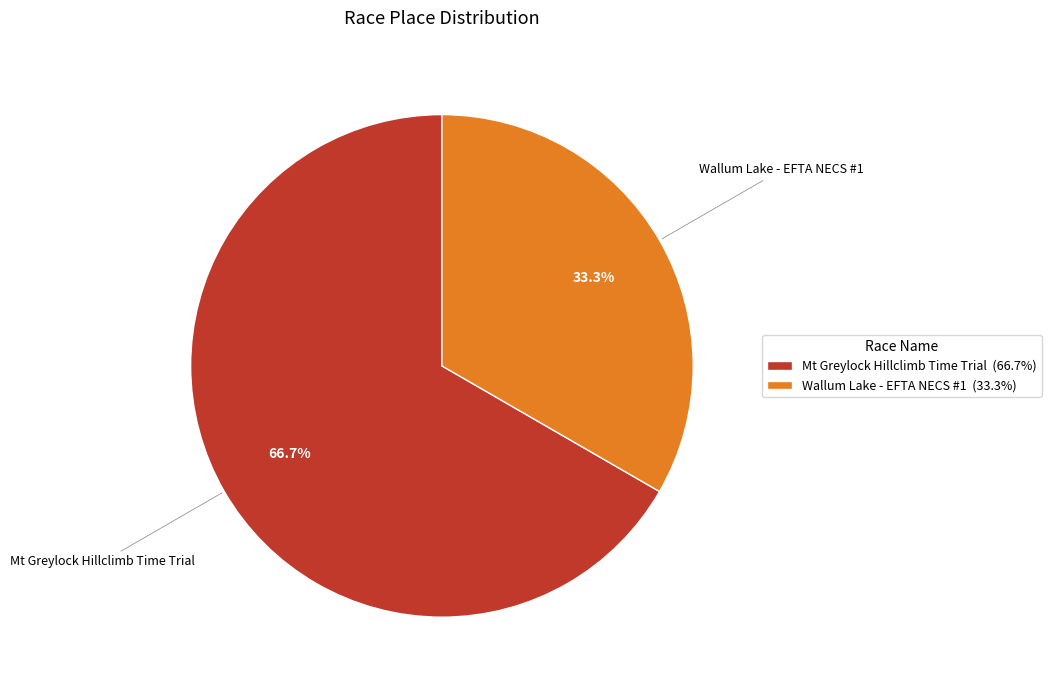

To the nearest percent, what percentage of the pie is Mt Greylock Hillclimb Time Trial?

67%